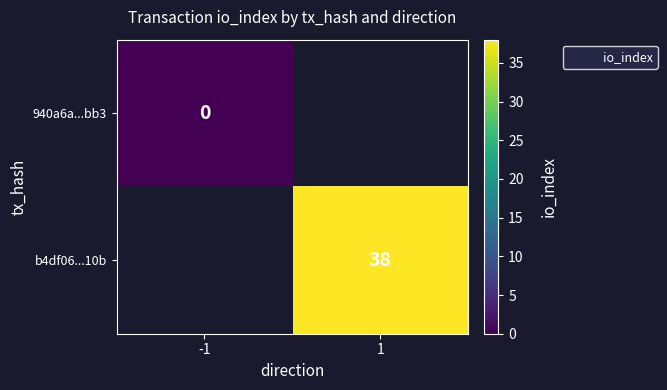

Which has a higher value, -1 or 1?

1